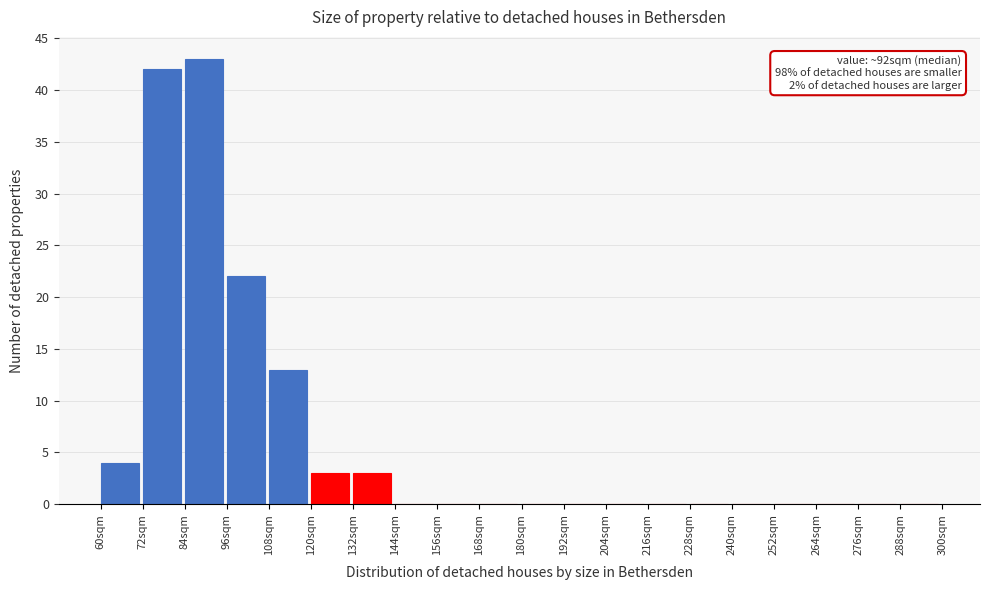

Over which range of the x-axis is the bar tallest?

84 to 96